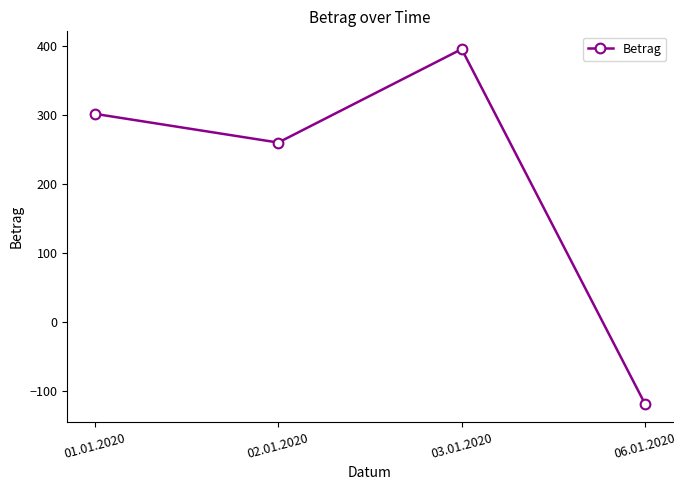

What is the smallest value displayed?

-118.5